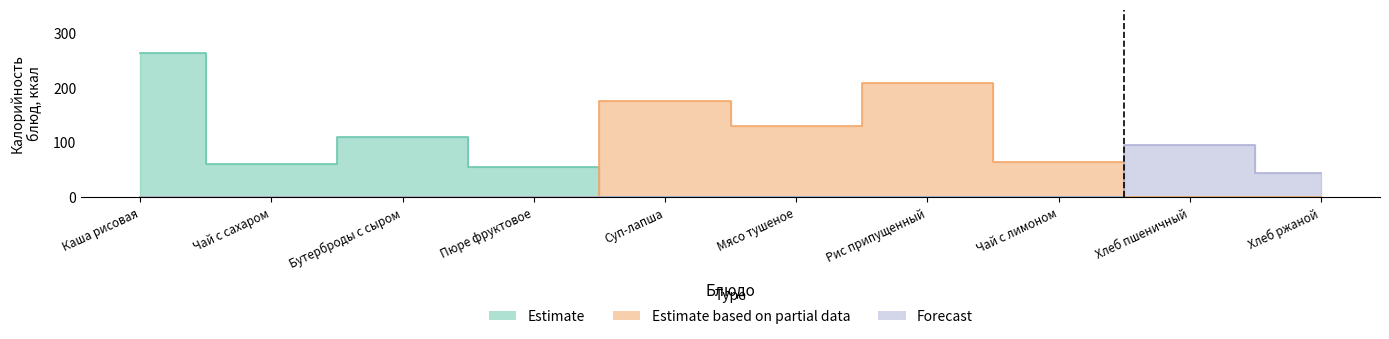

Count the Estimate based on partial data values in the range 130 to 209.

3